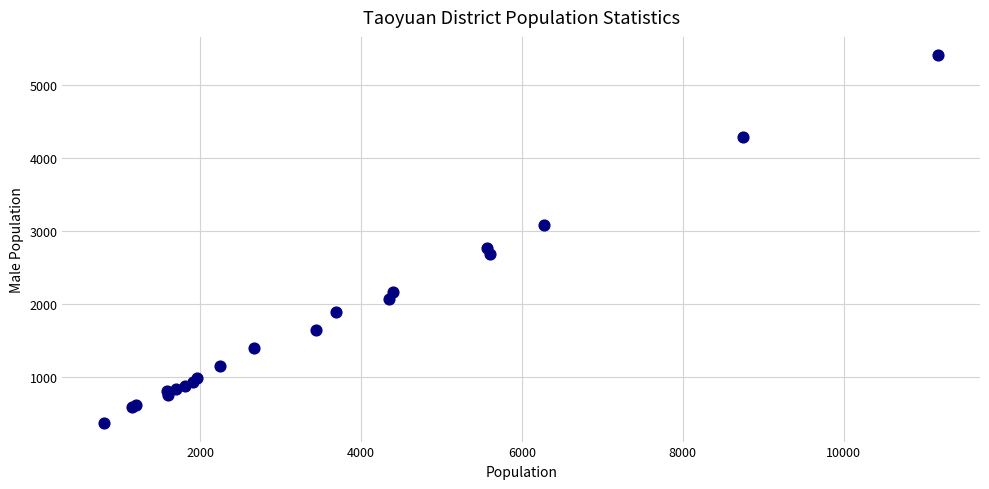

What Y value in the scatter plot is closest to 2885?

2764